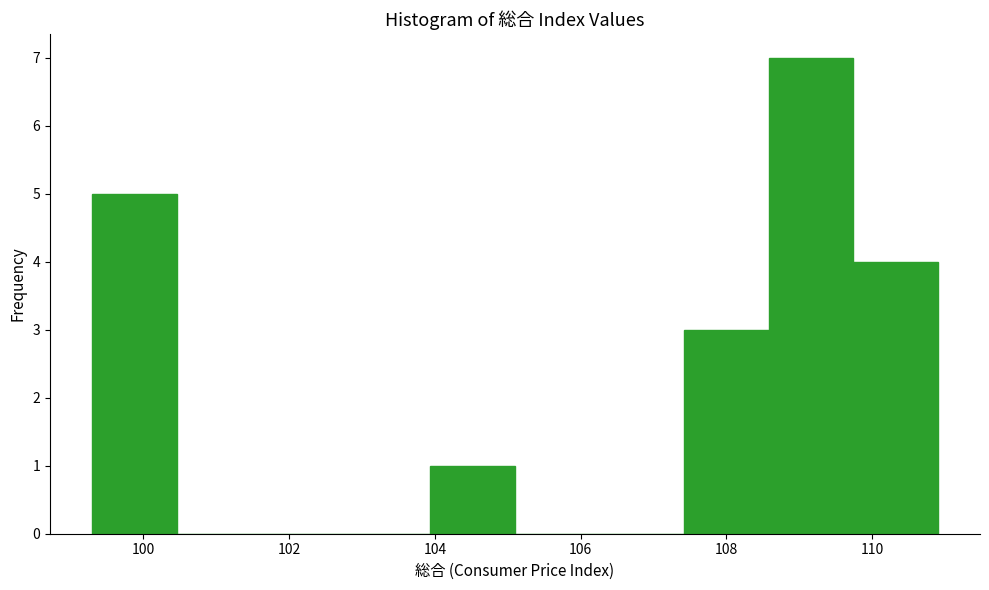

Reading left to right, list every bar in this chart as the range it spans on the x-axis followed by its height. Neither the bar edges nor the heights are printed on the chart, so give them approximately, as read against the axes.

99.30 to 100.46: 5
100.46 to 101.62: 0
101.62 to 102.78: 0
102.78 to 103.94: 0
103.94 to 105.10: 1
105.10 to 106.26: 0
106.26 to 107.42: 0
107.42 to 108.58: 3
108.58 to 109.74: 7
109.74 to 110.90: 4